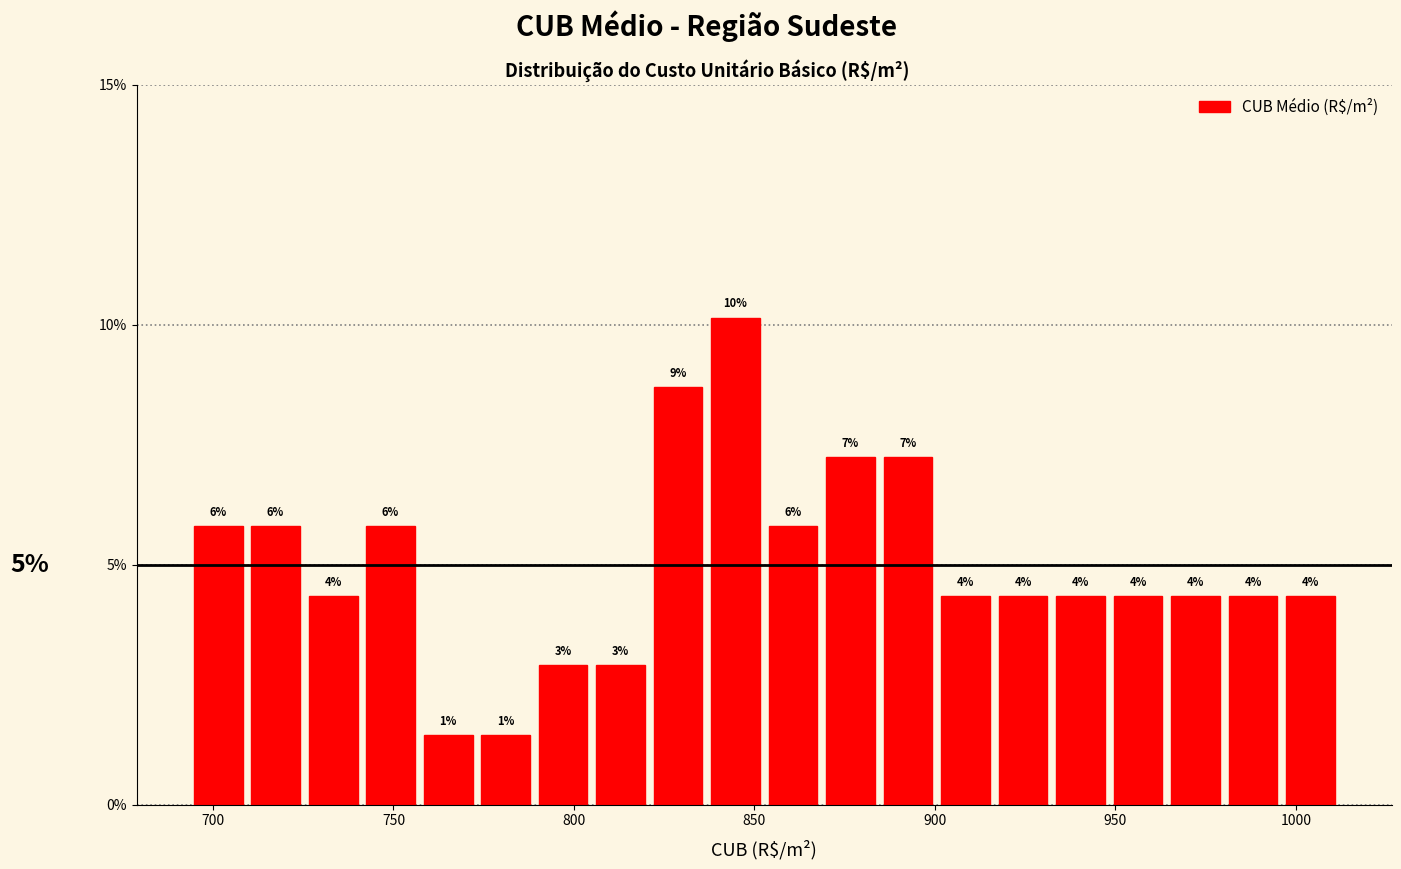

Read against the x-axis, roughly where is the centre of the tallest bar?

845